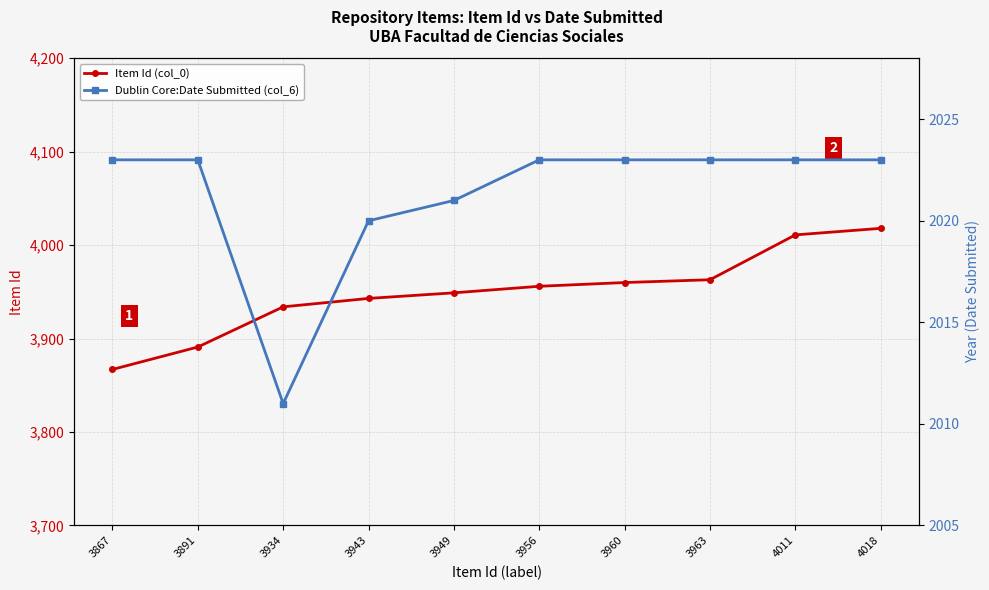

Read the Dublin Core:Date Submitted (col_6) value at 3949, to the nearest 5.

2020